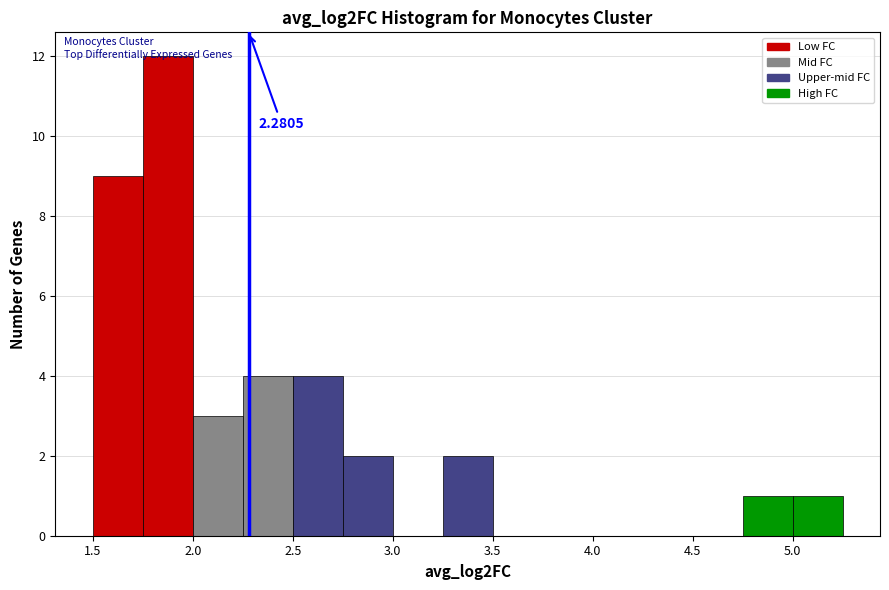

Which range on the x-axis has the tallest bar?

1.75 to 2.00